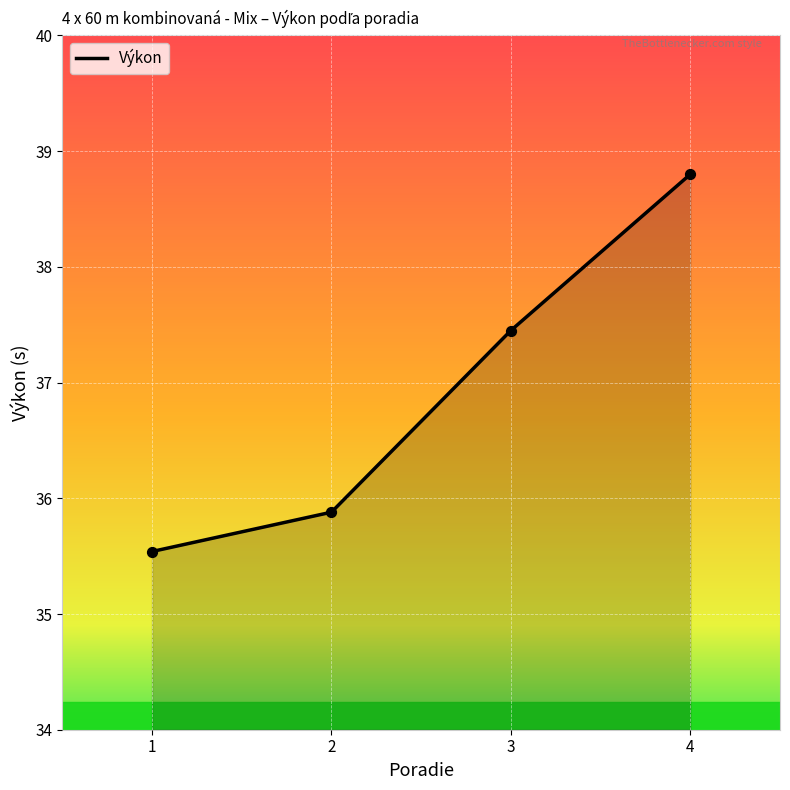

Approximately how many times larger is the value at 4 compared to 2?

1.1